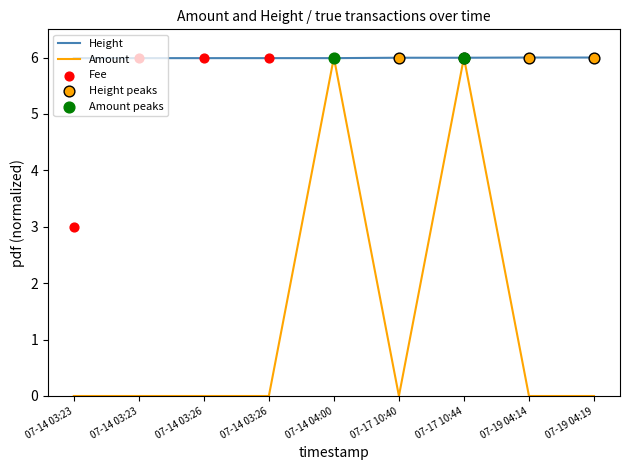

Which series has the largest Y range (max minus min)?

Amount